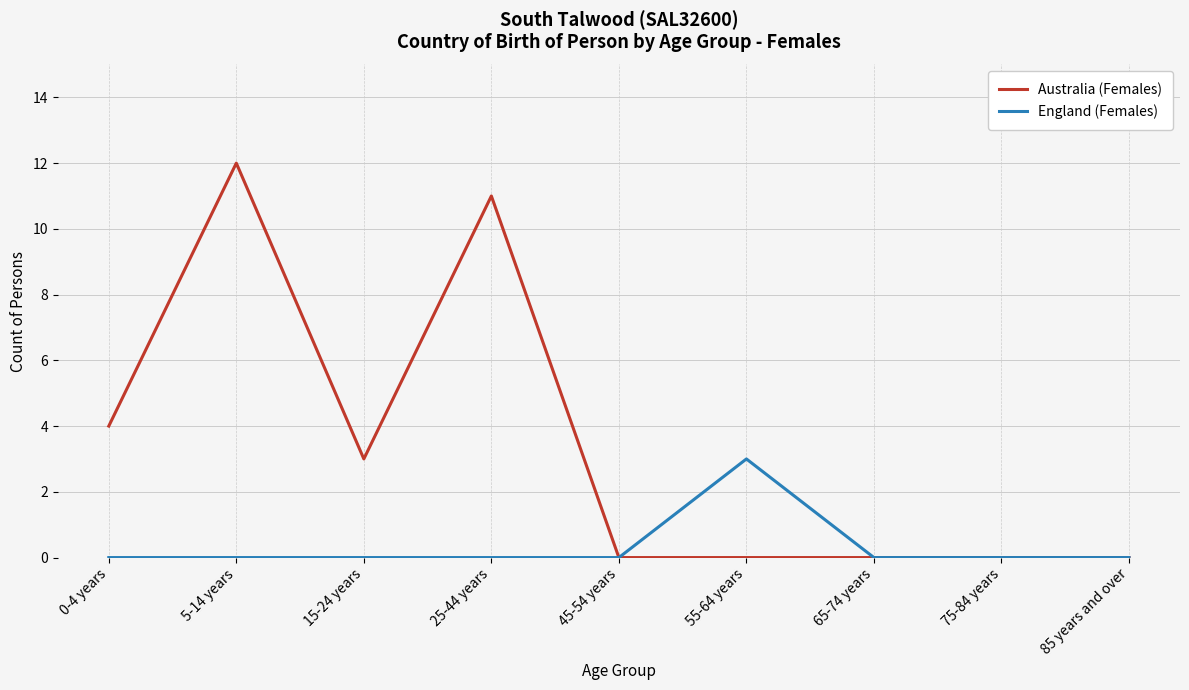

Is it true that Australia (Females) equals 4 at 25-44 years?

False